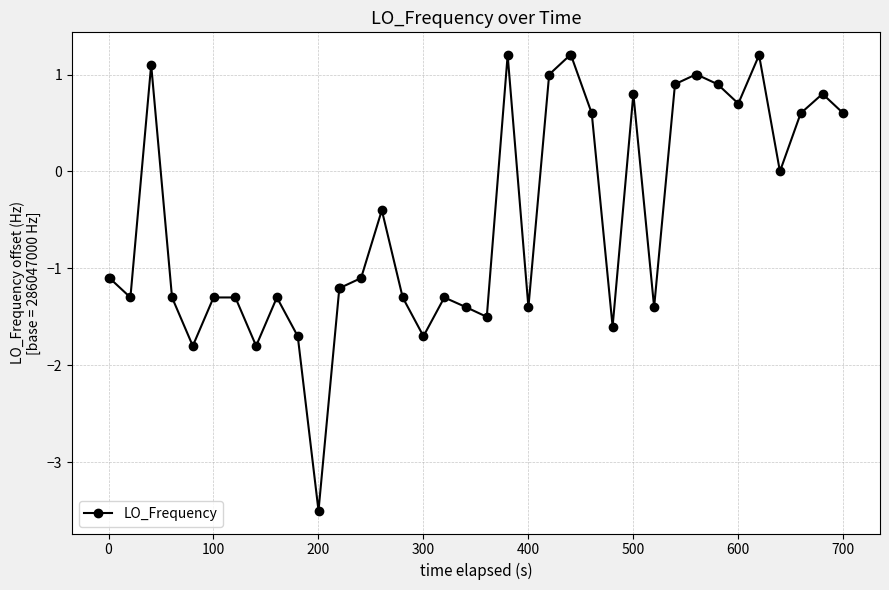

What is the greatest value displayed?

1.2